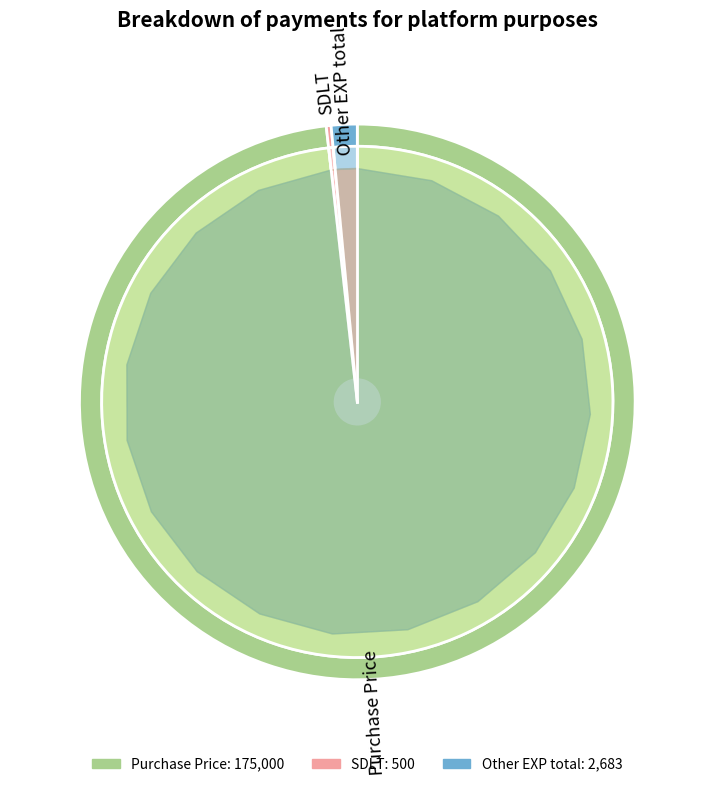

How many segments does this pie chart have?

3